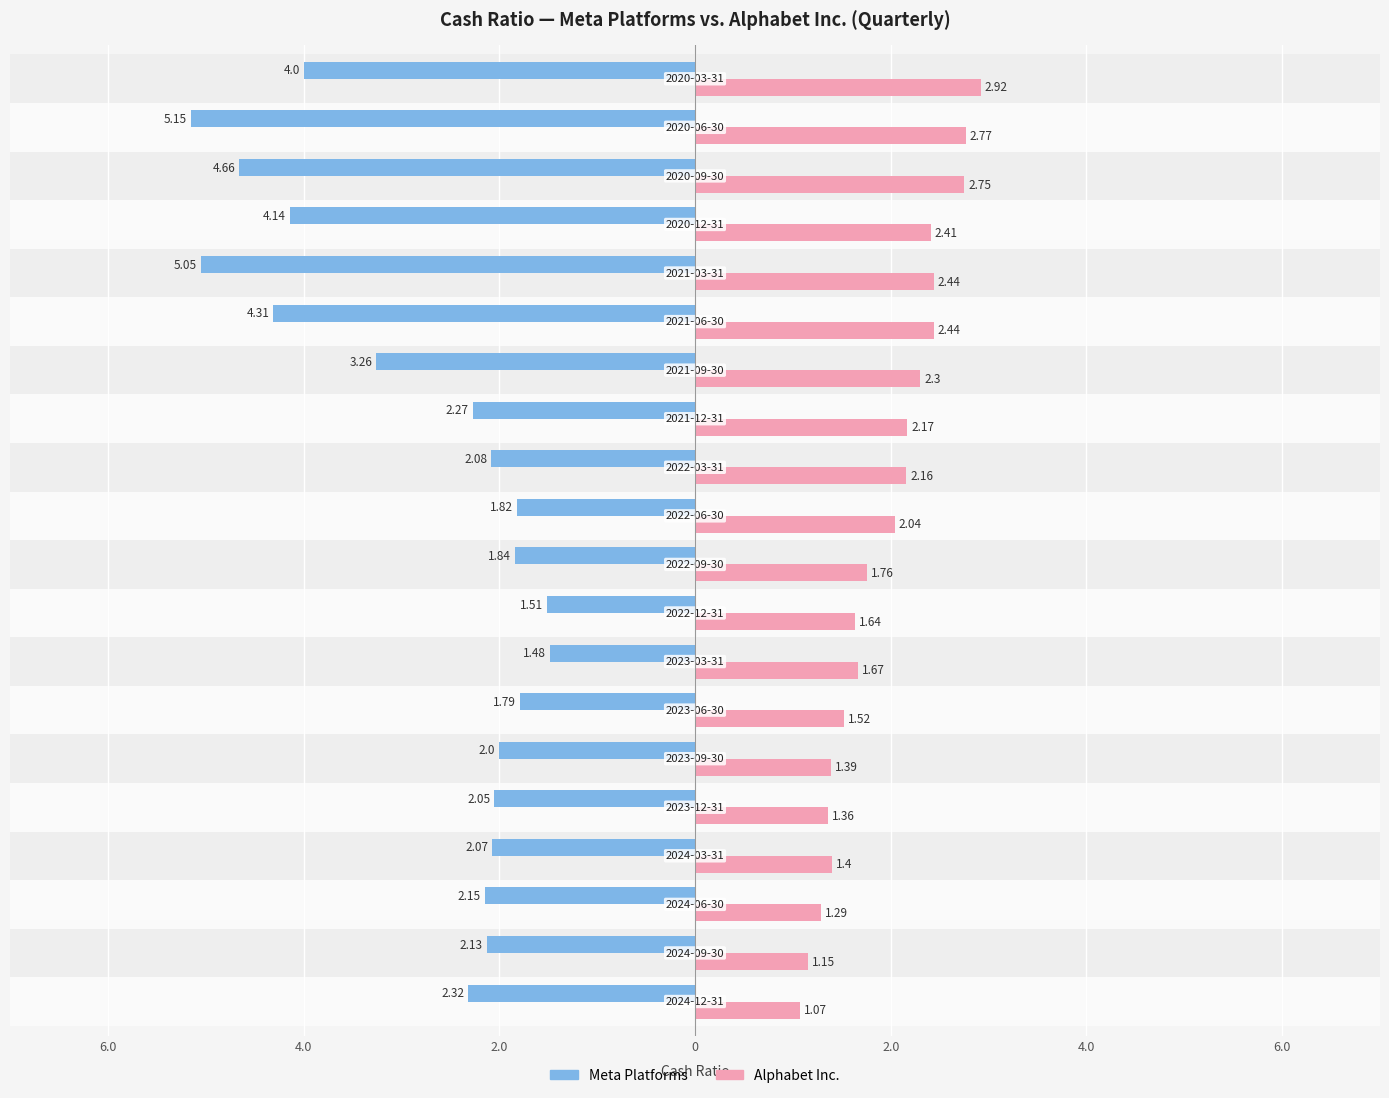

Count the number of data series in this chart.

2